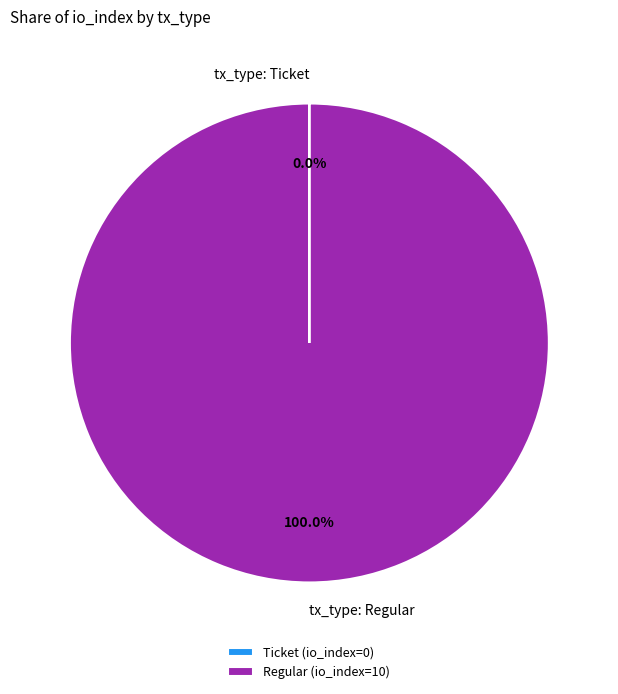

Is tx_type: Regular the majority of the pie?

Yes